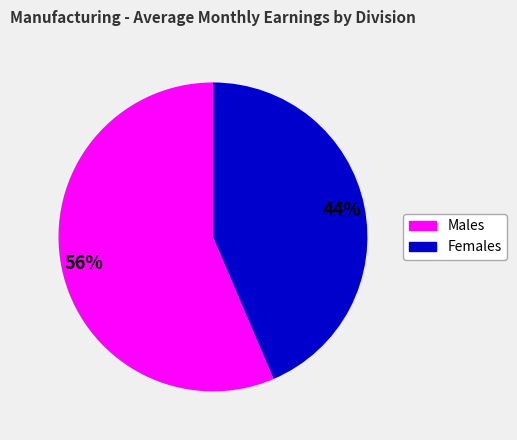

Is there any slice that represents more than half of the pie?

Yes